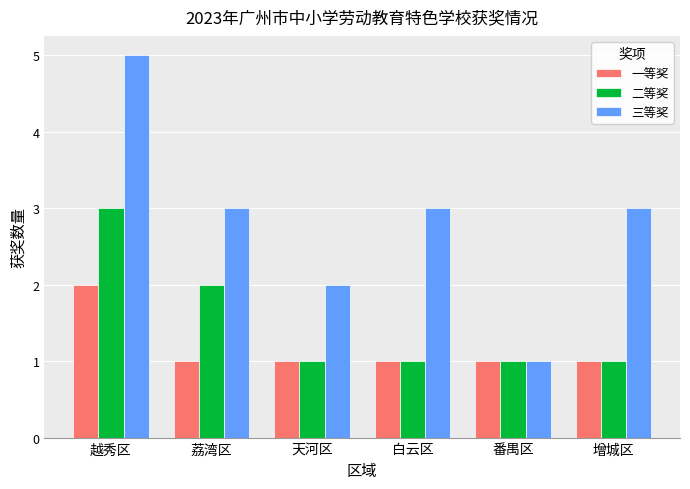

What is the difference between the second highest and second lowest values in the 三等奖 series?

1